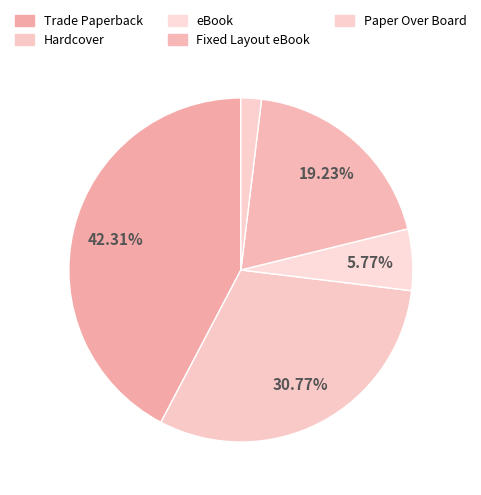

What is the smallest slice in the pie chart?

Paper Over Board